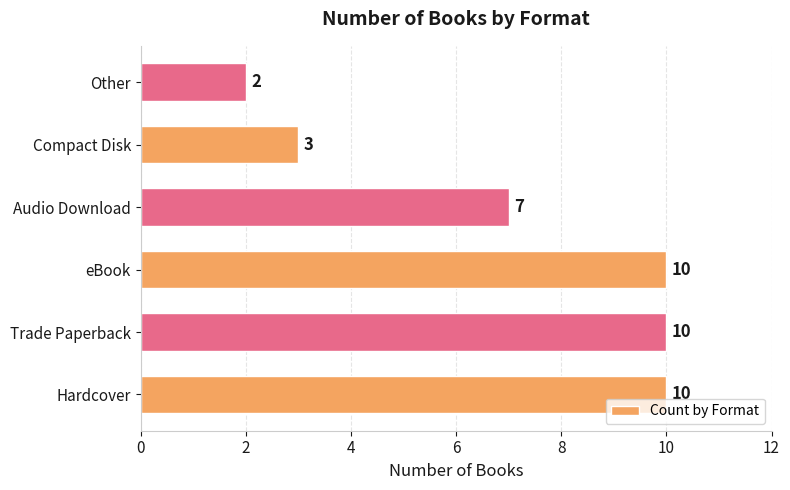

The chart shows a value of 10 at Hardcover. True or false?

True